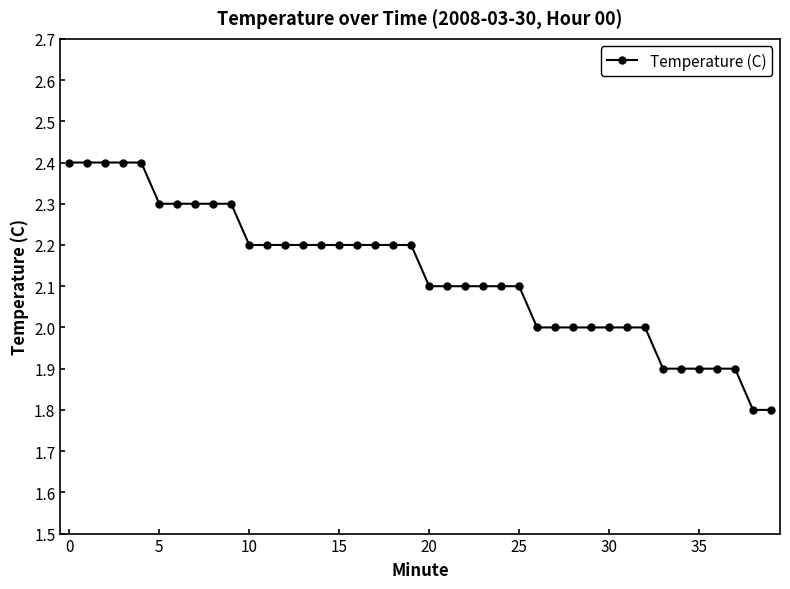

What is the difference between the maximum and minimum values?

0.6